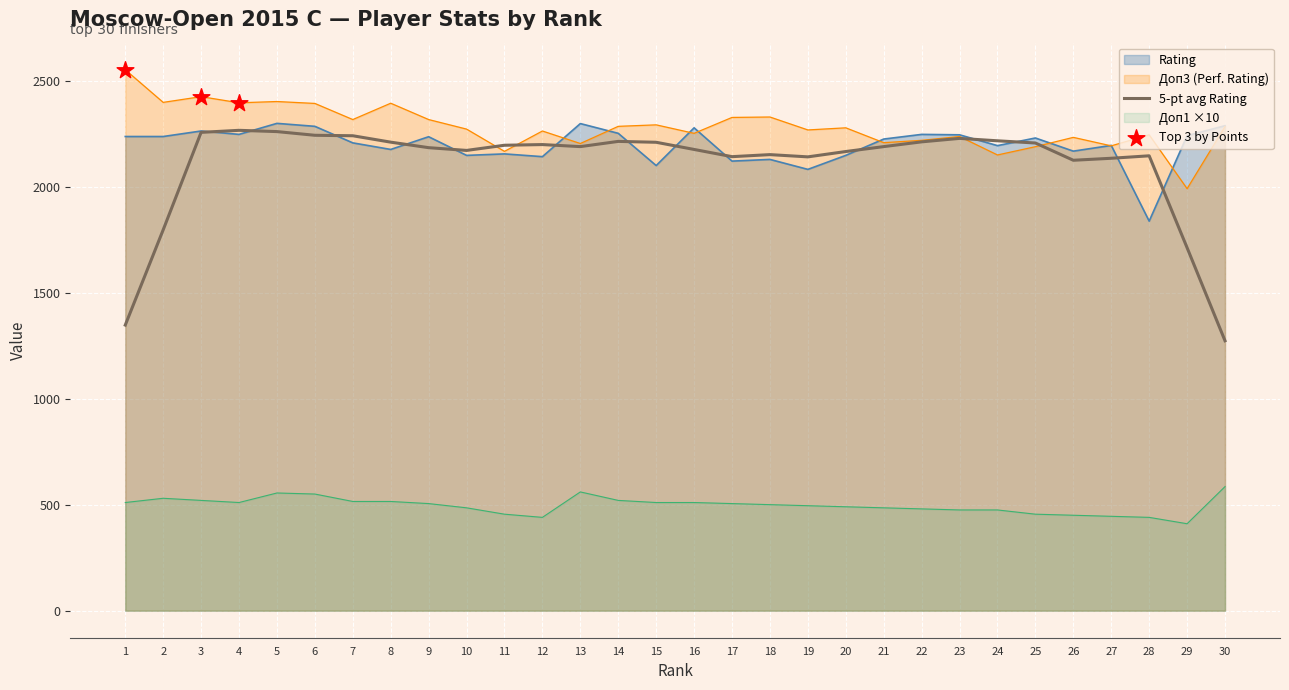

Which series has the widest spread of Y values?

Doп3